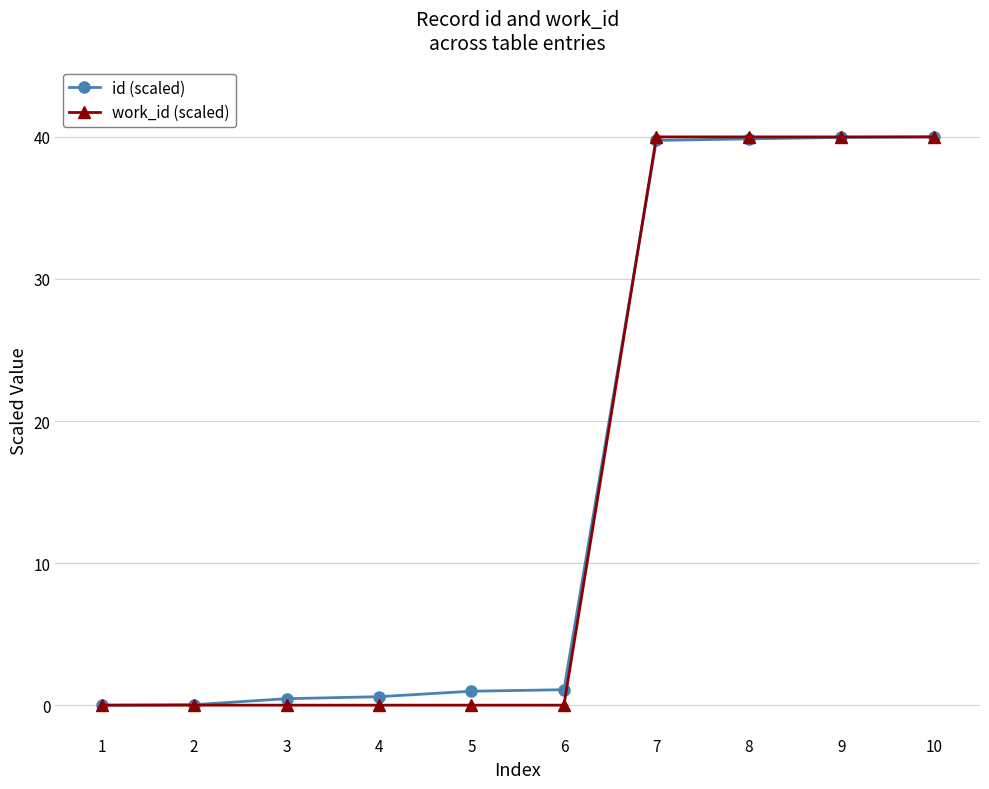

The value of id (scaled) at 1 is -17.5. True or false?

False